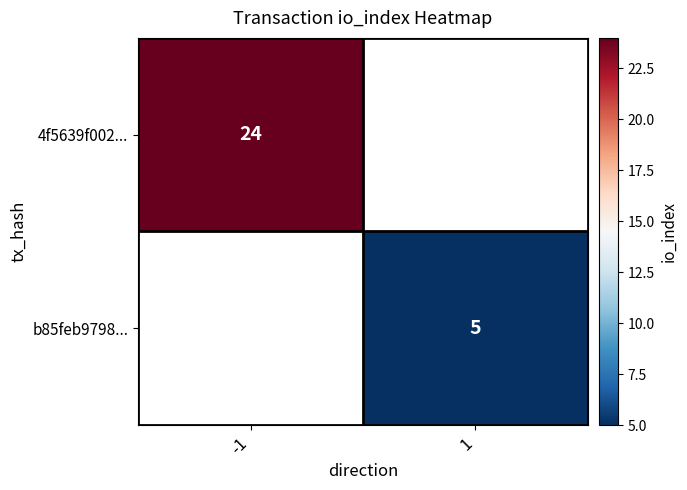

The value of b85feb9798... at 1 is 5. True or false?

True